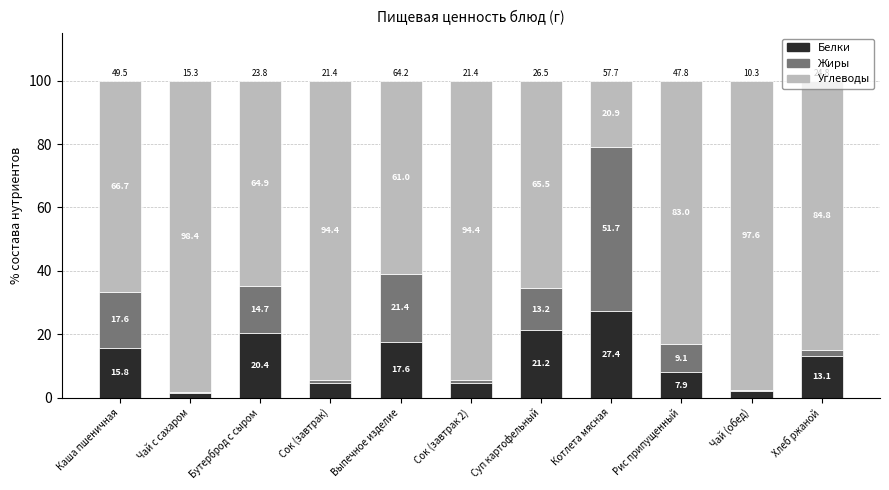

Are the bars grouped side by side (vs. stacked)?

No